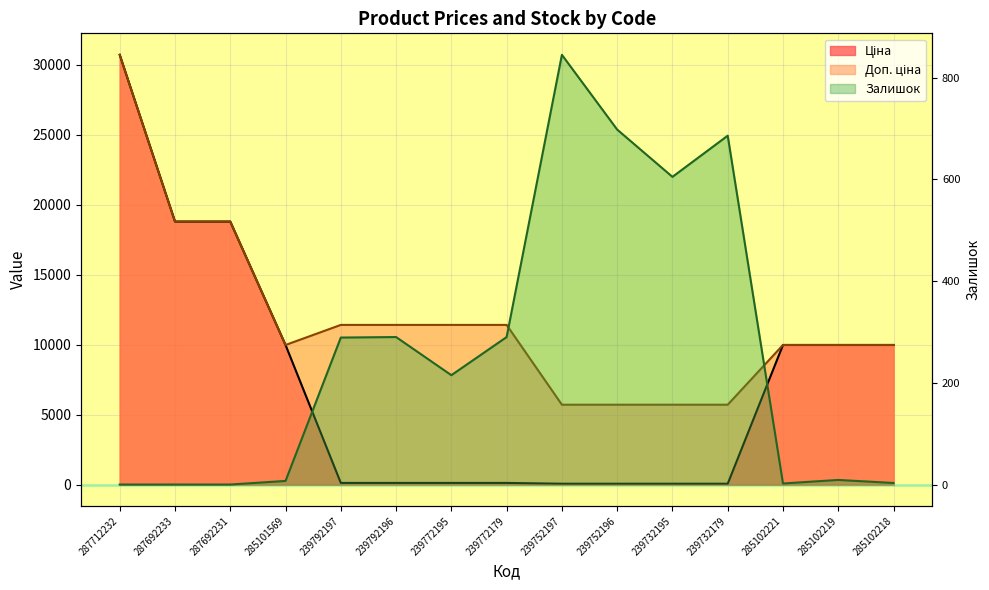

True or false: Доп. ціна has more than 2 points higher than both neighbors.

False